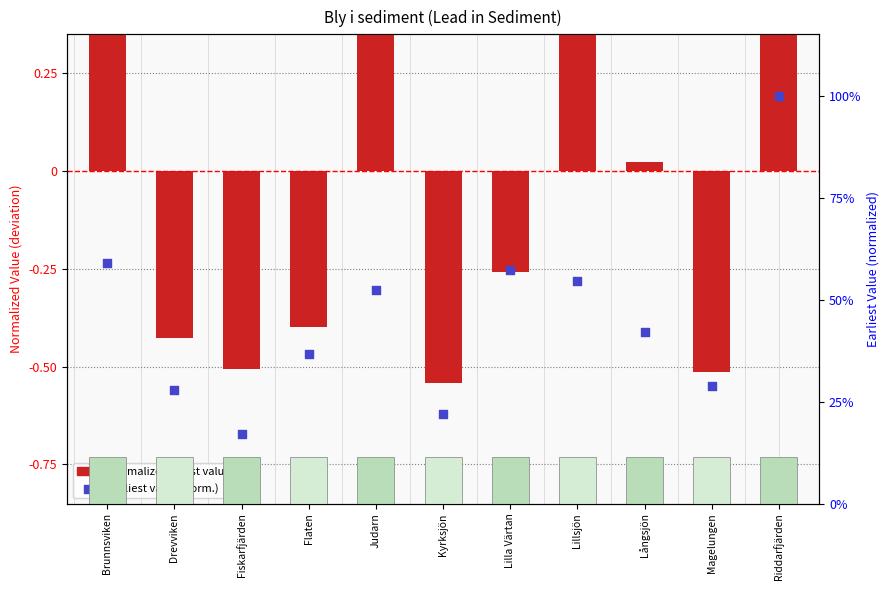

What is the change in value from Lilla Värtan to Magelungen?

-0.3